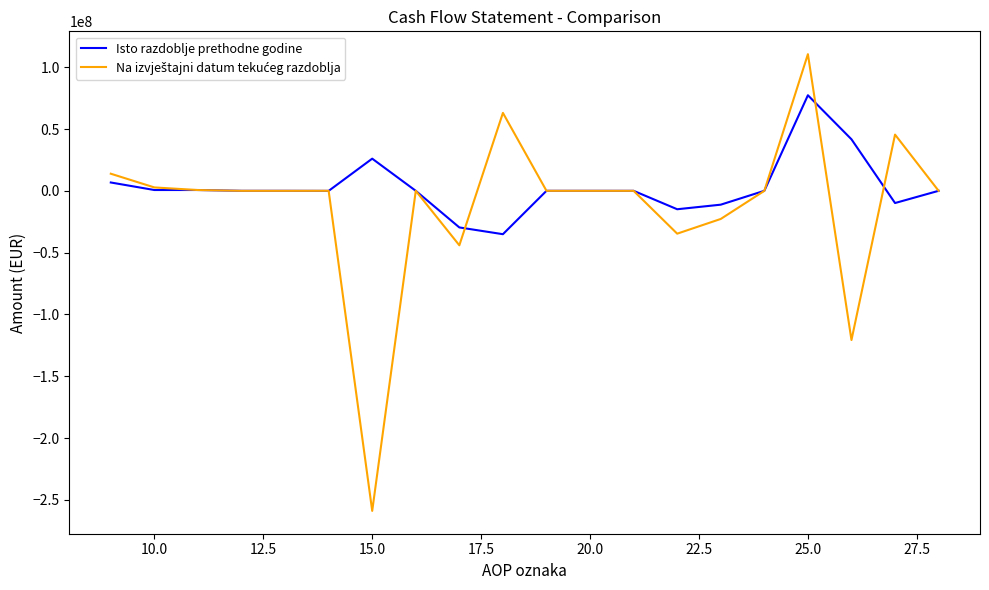

What is the highest value of the Isto razdoblje prethodne godine series?

77301292